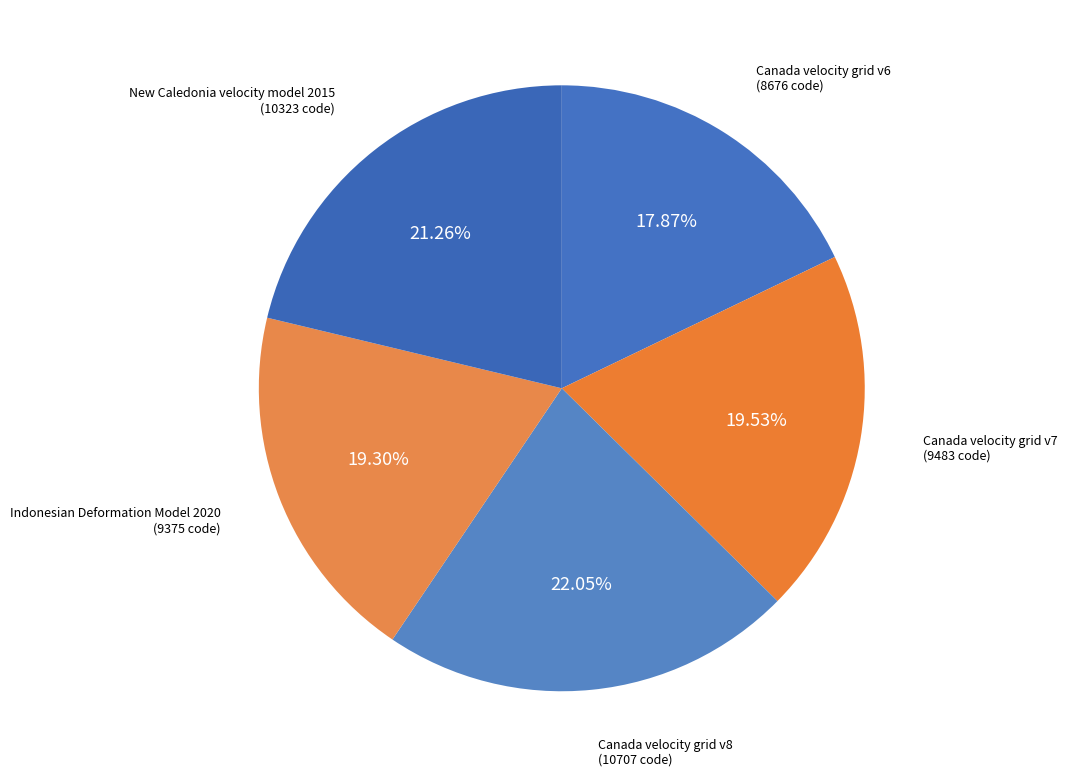

How many slices are in this pie chart?

5